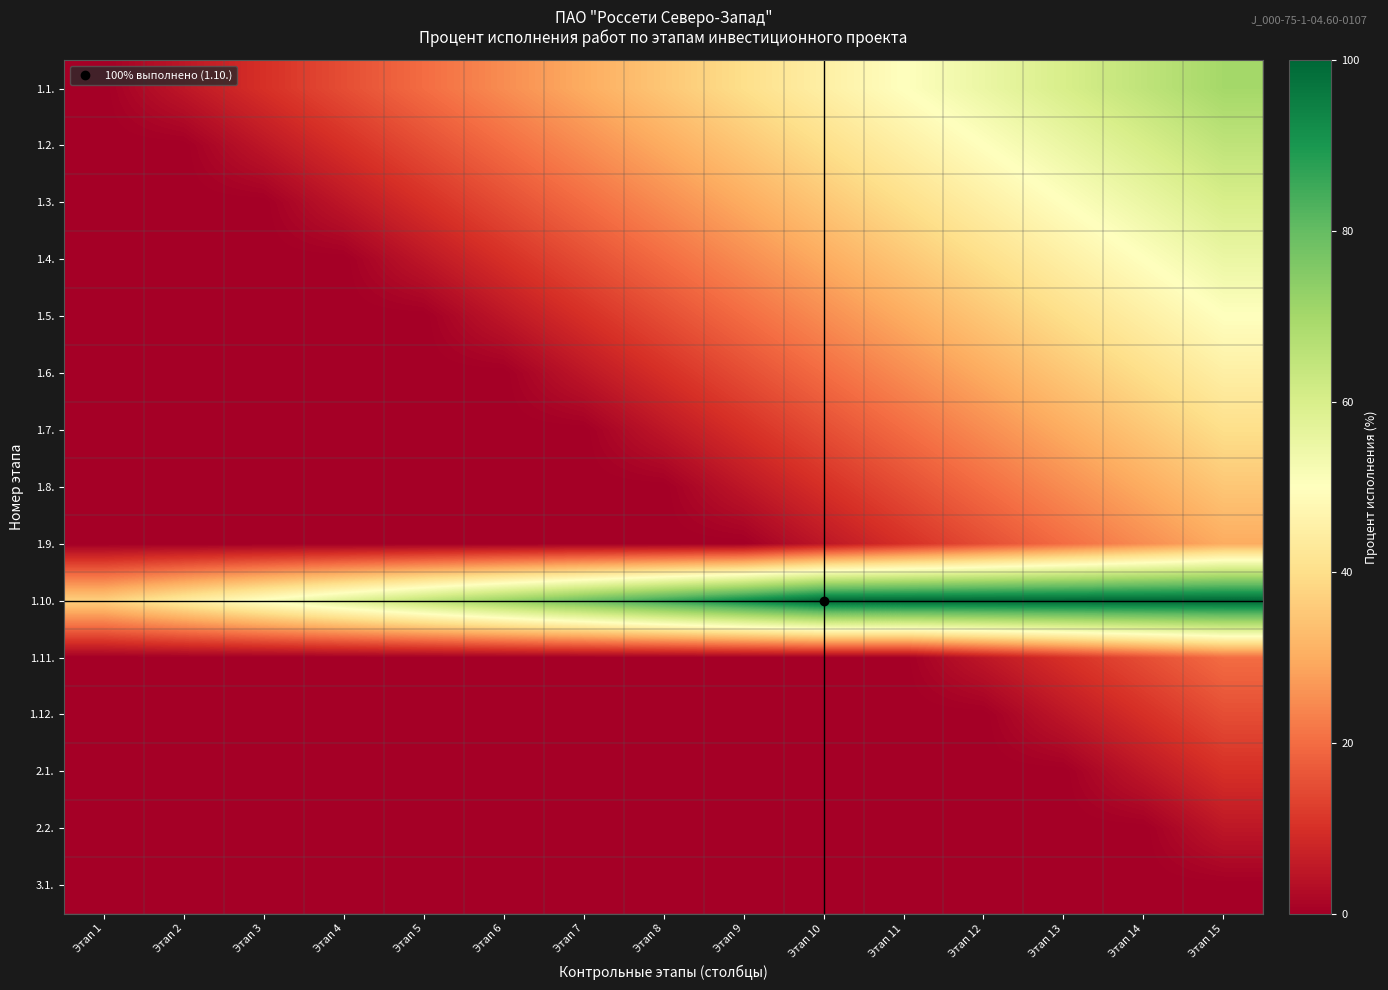

Which series has the largest range (max minus min)?

1.1.